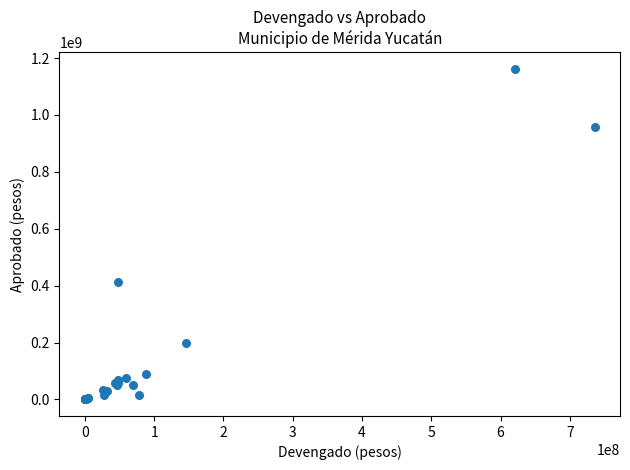

What Y value in the scatter plot is closest to 581093048?

414005234